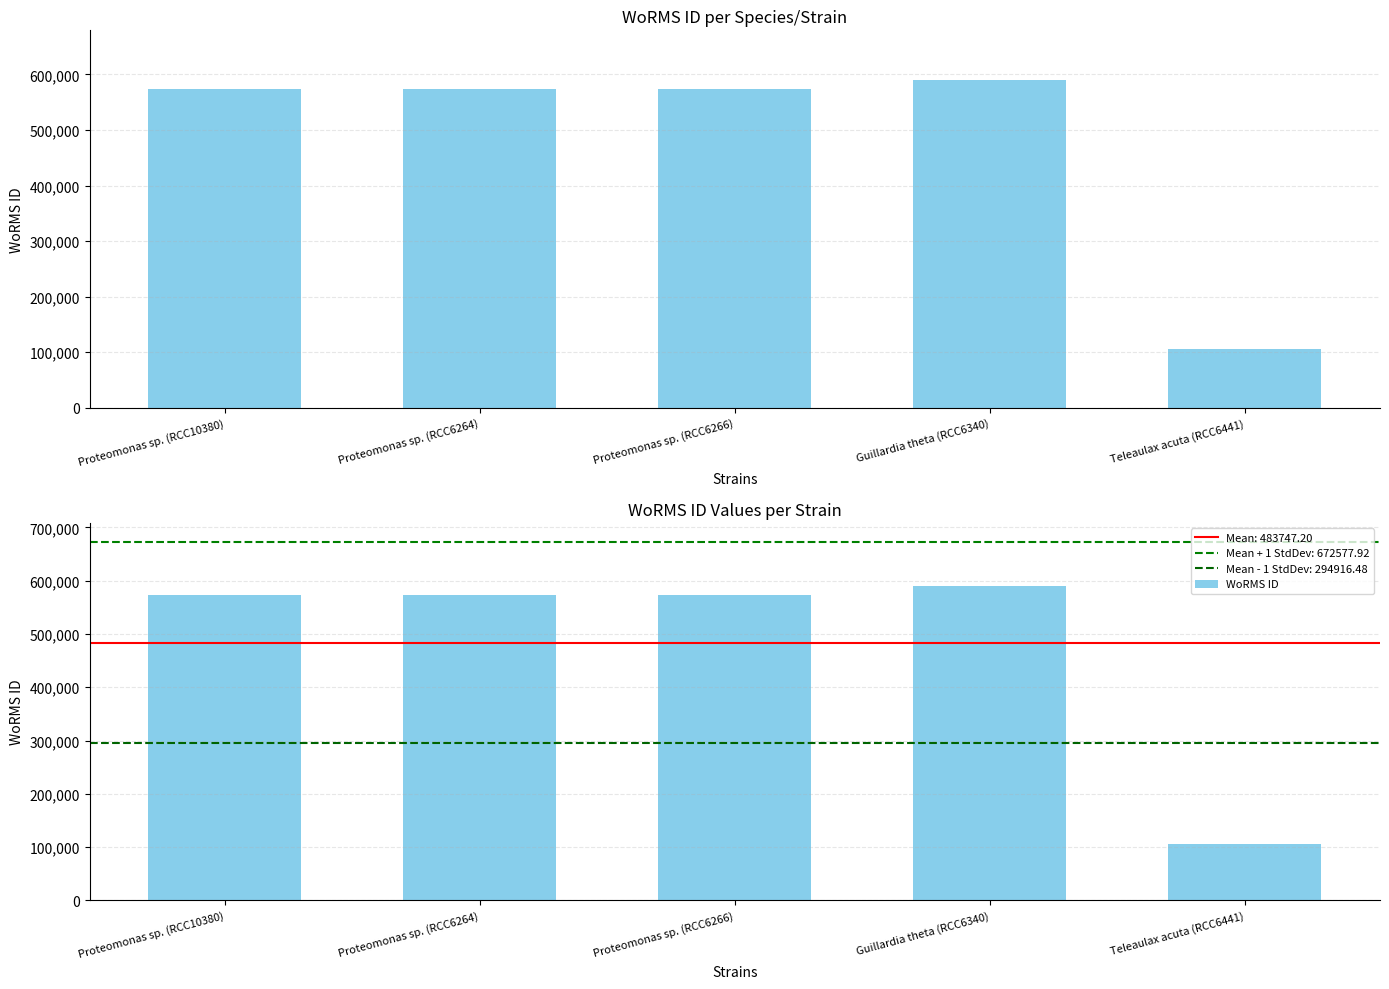

True or false: the data shows 137336 at Proteomonas sp. (RCC10380).

False